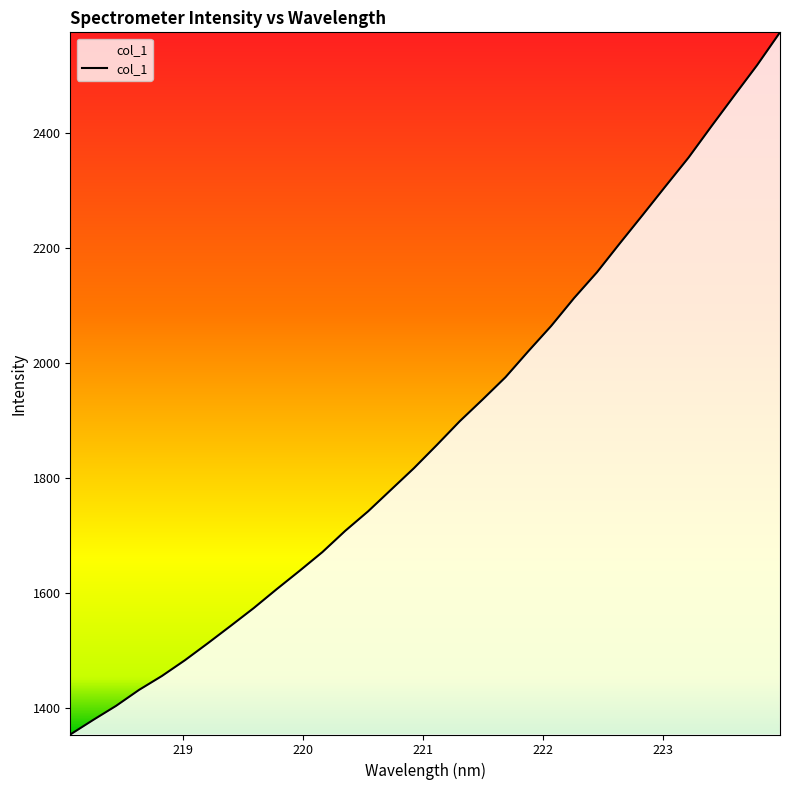

What is the maximum value shown in the chart?

2574.1